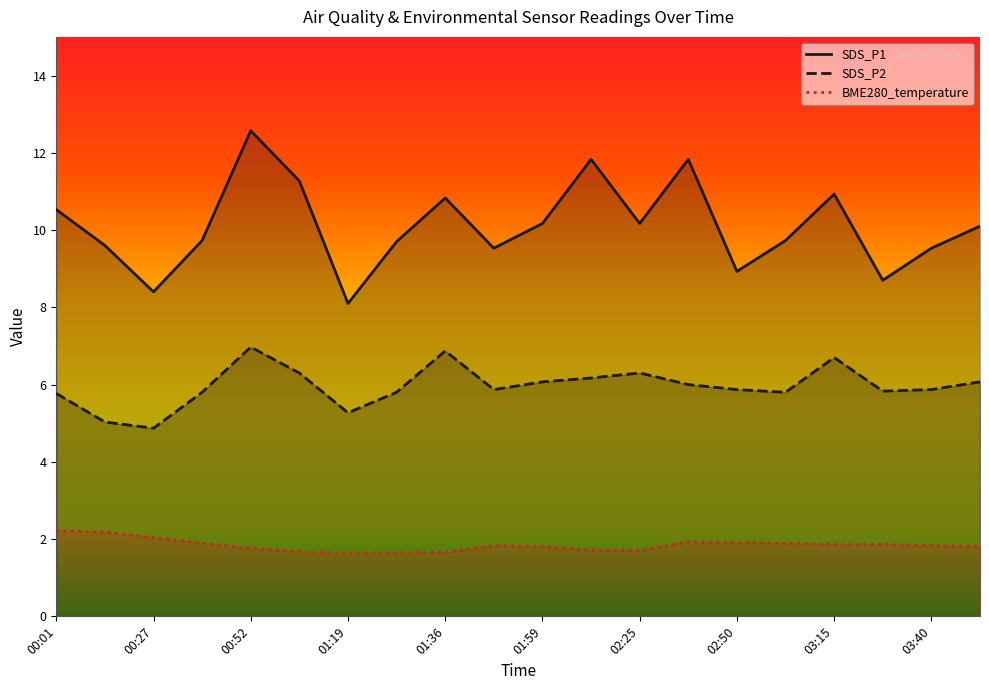

True or false: SDS_P2 and SDS_P1 cross at least once.

False